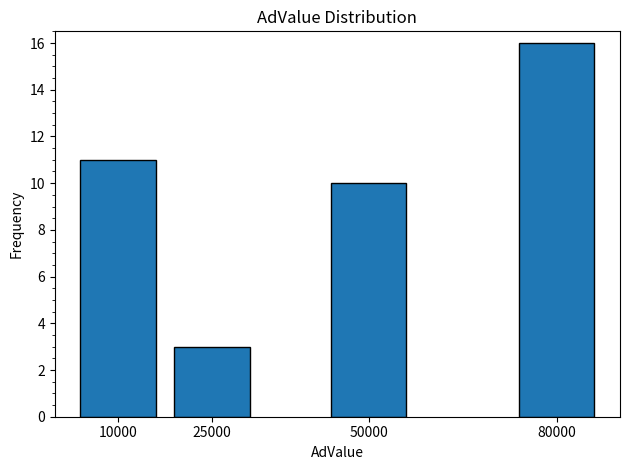

Reading right to left, what are all the values shown in this chart?

16	10	3	11